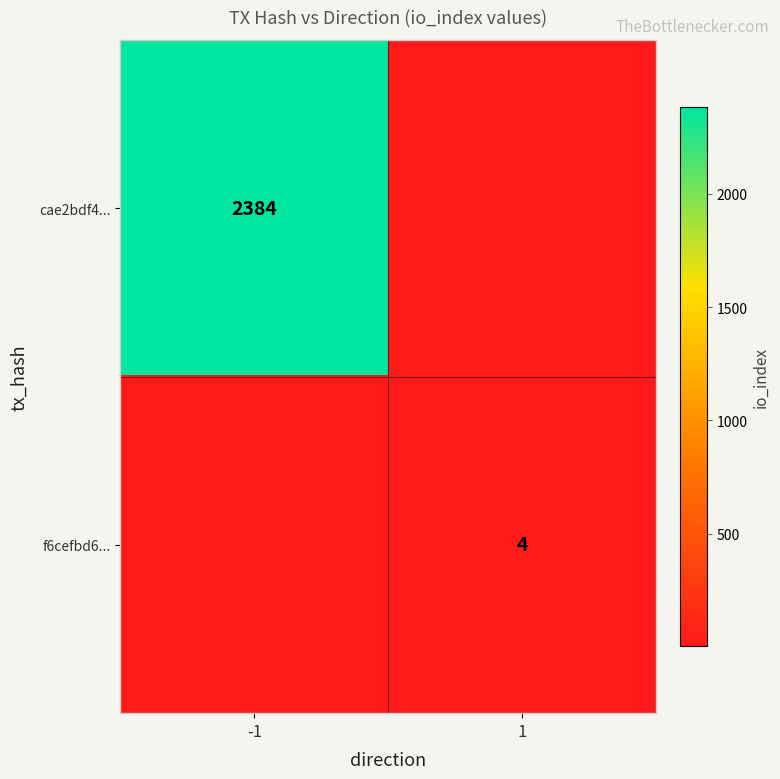

True or false: f6cefbd6... has a value of 7 at 1.

False